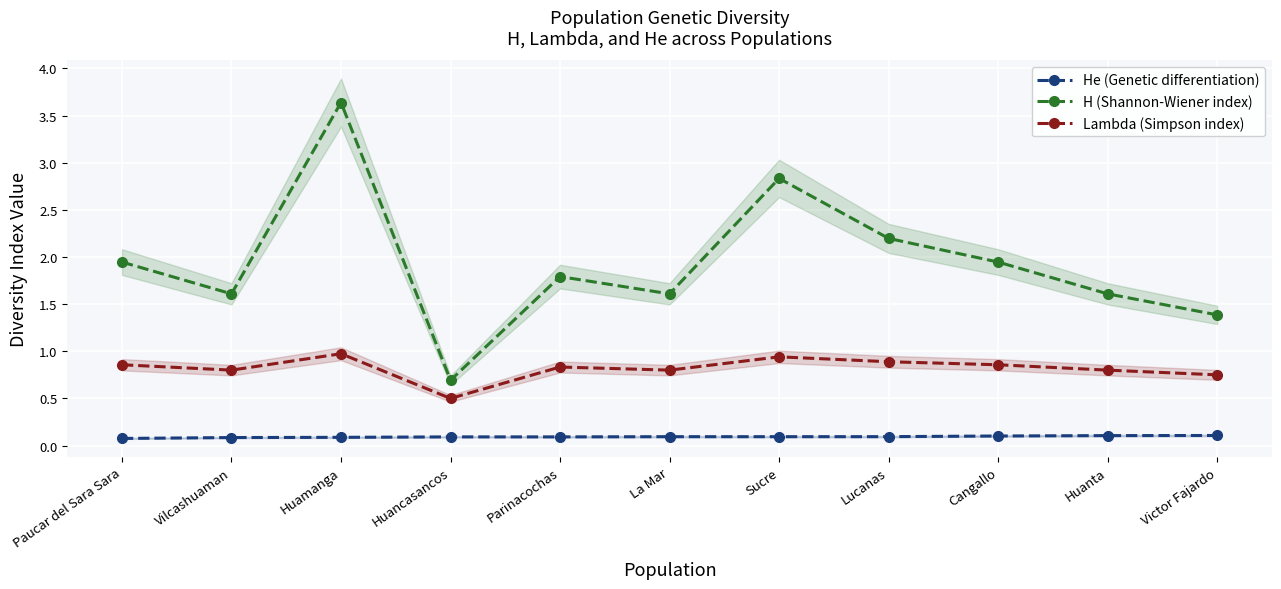

What is the label of the 9th point from the right?

Huamanga